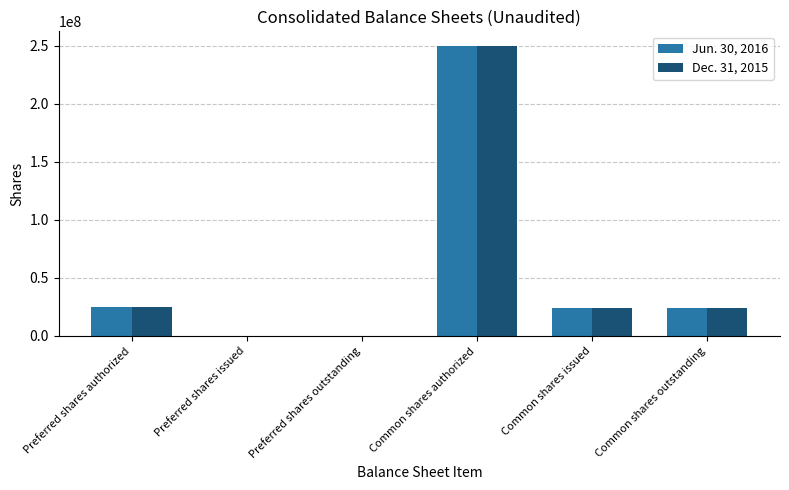

What is the maximum value shown in the chart?

250000000